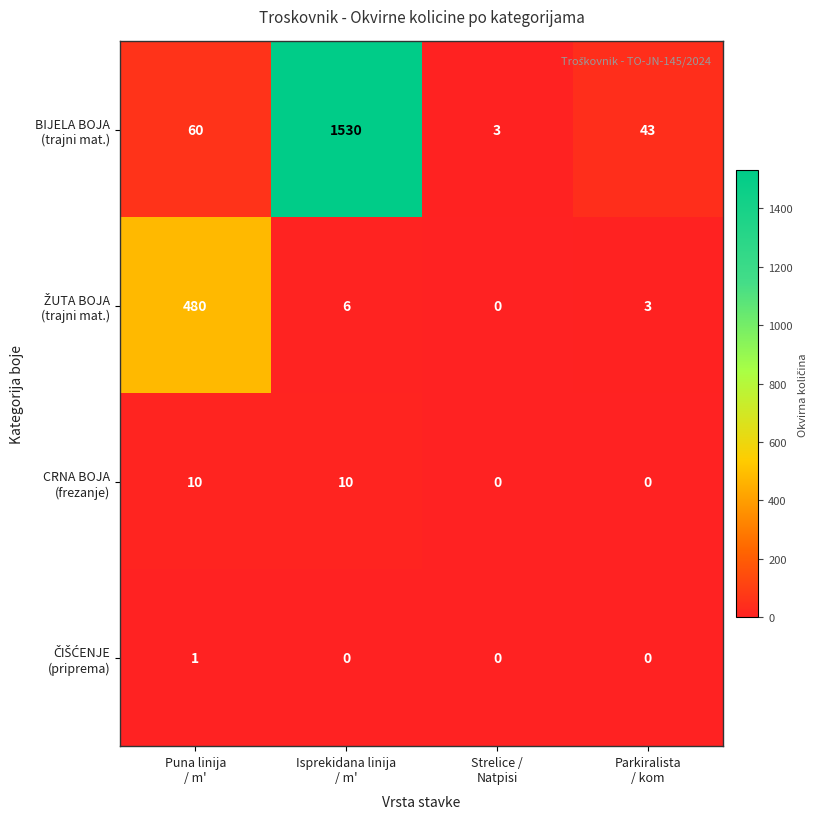

How many distinct data groups are displayed?

4